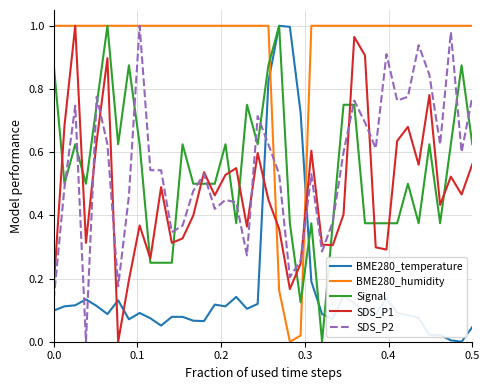

True or false: SDS_P1 and BME280_temperature cross at least once.

True